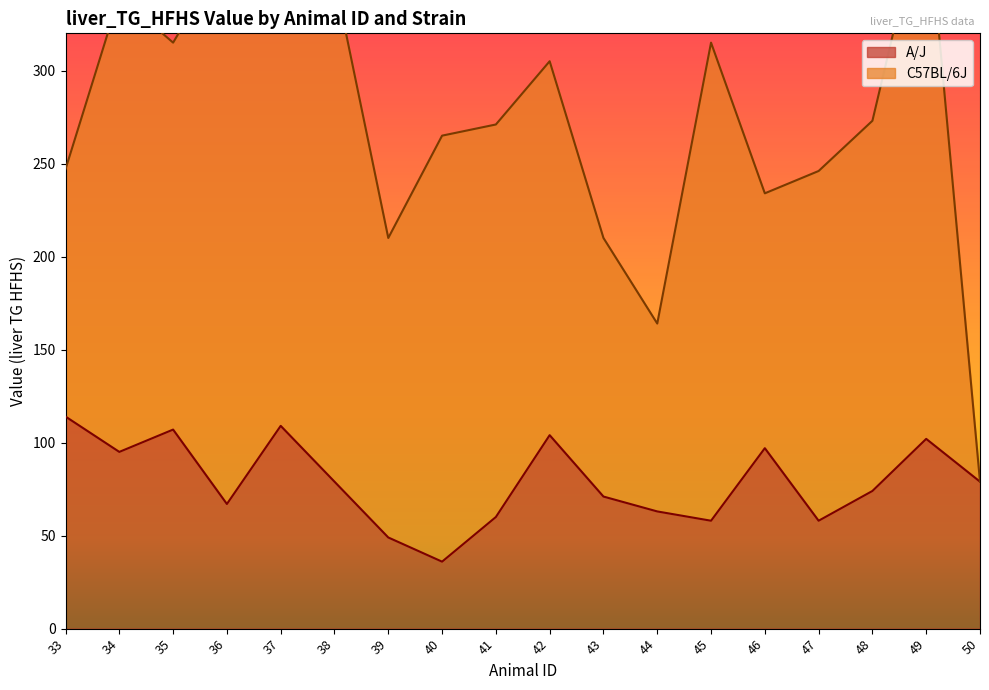

What is the highest value of the A/J series?

114